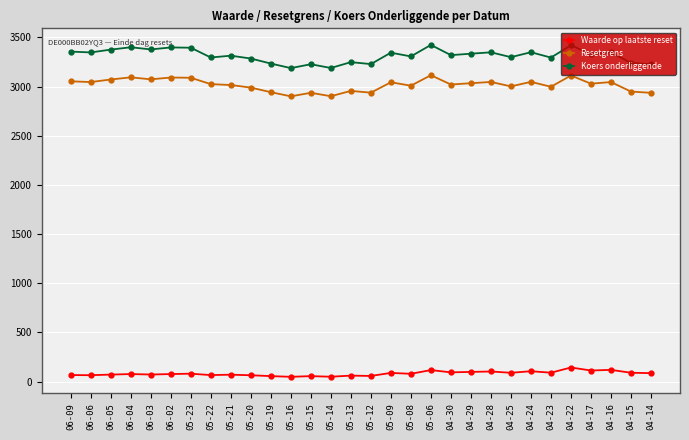

What are all the series names shown in the legend?

Waarde op laatste reset, Resetgrens, Koers onderliggende